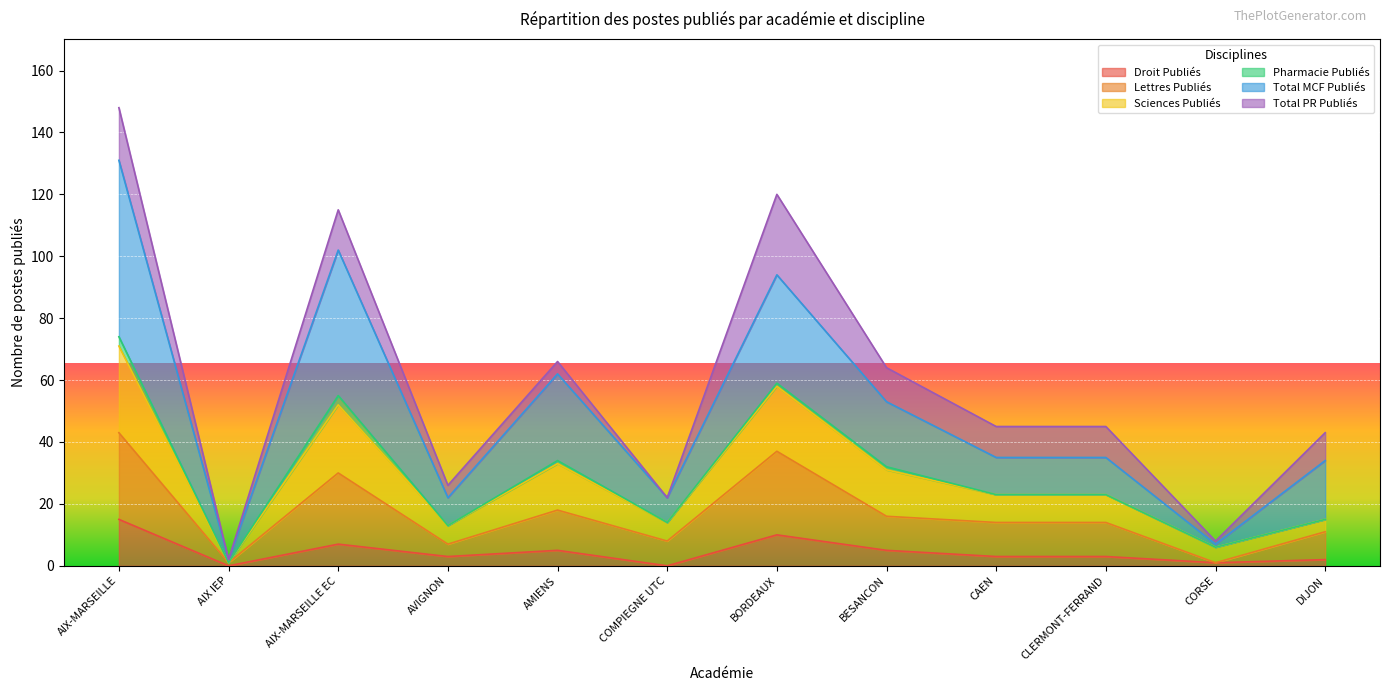

How many lines are shown in the chart?

6